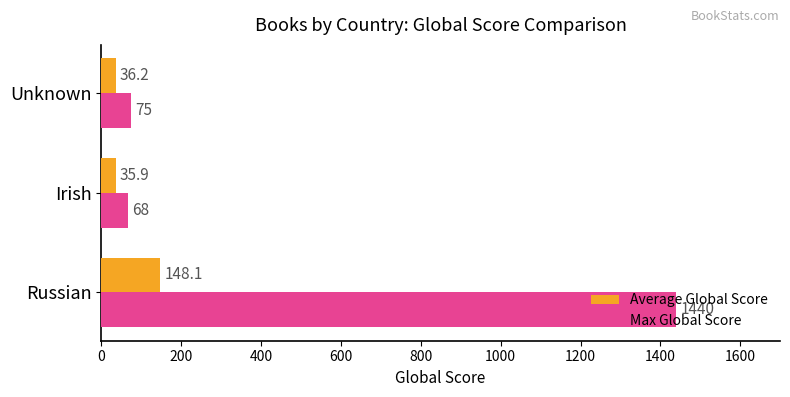

What is the sum of all Max Global Score values?

1583.0